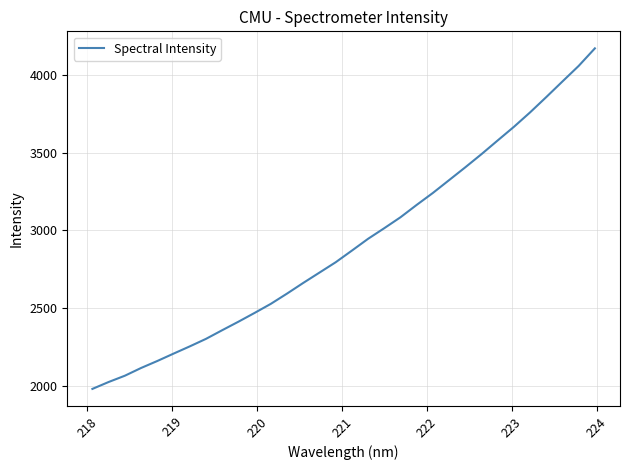

What is the smallest value displayed?

1982.9